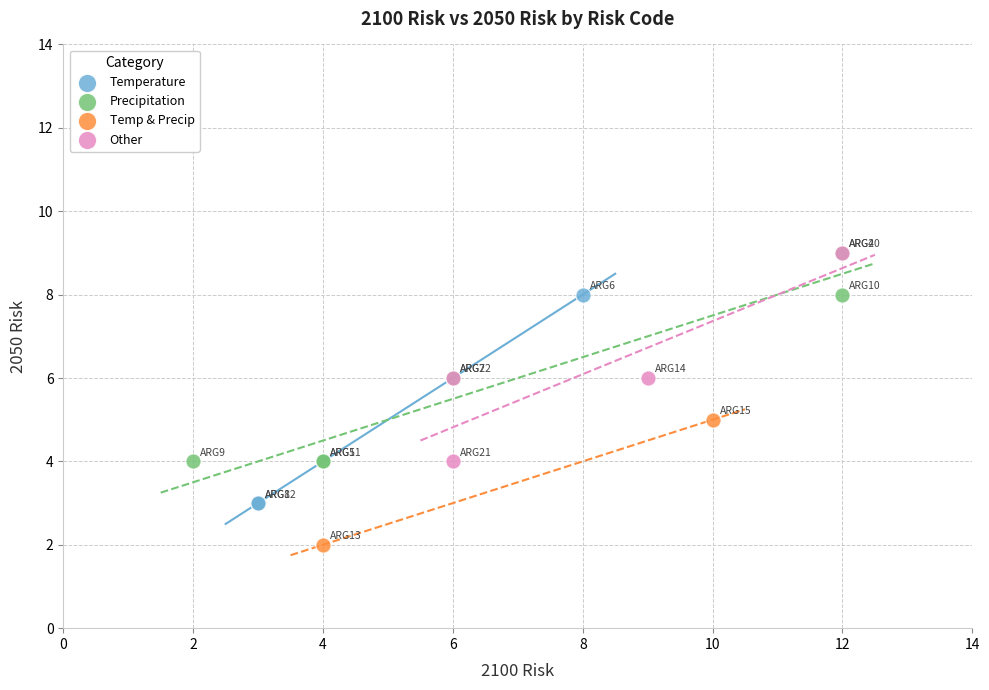

What are all the series names shown in the legend?

Temperature, Precipitation, Temp & Precip, Other